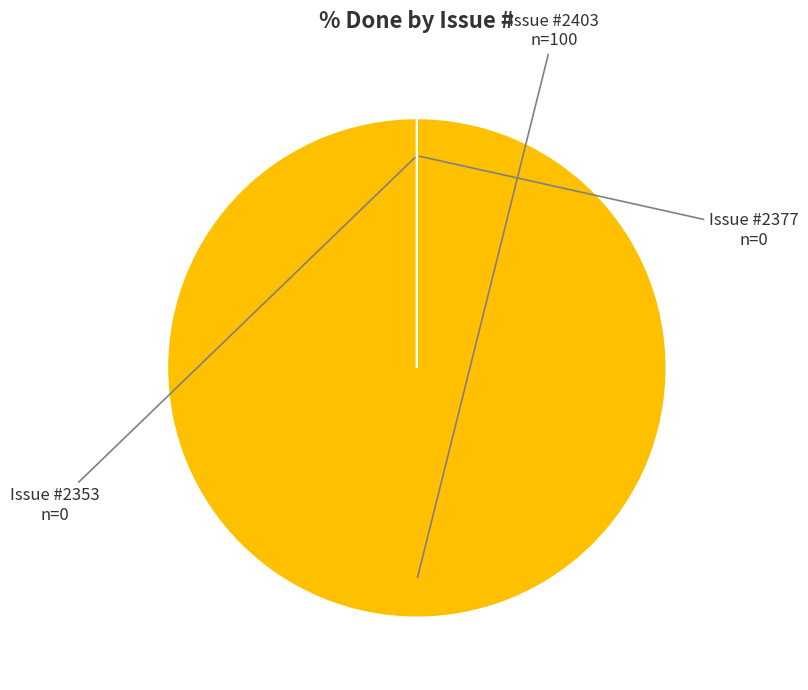

Which slice is the largest?

Issue #2403